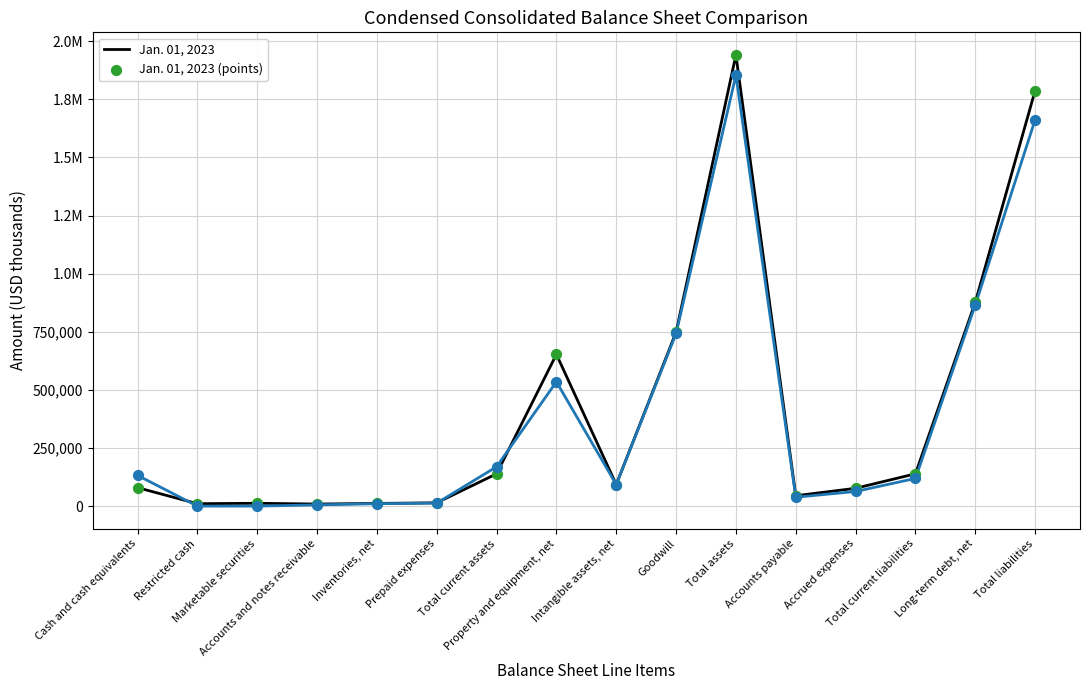

Does the chart have visible grid lines?

Yes